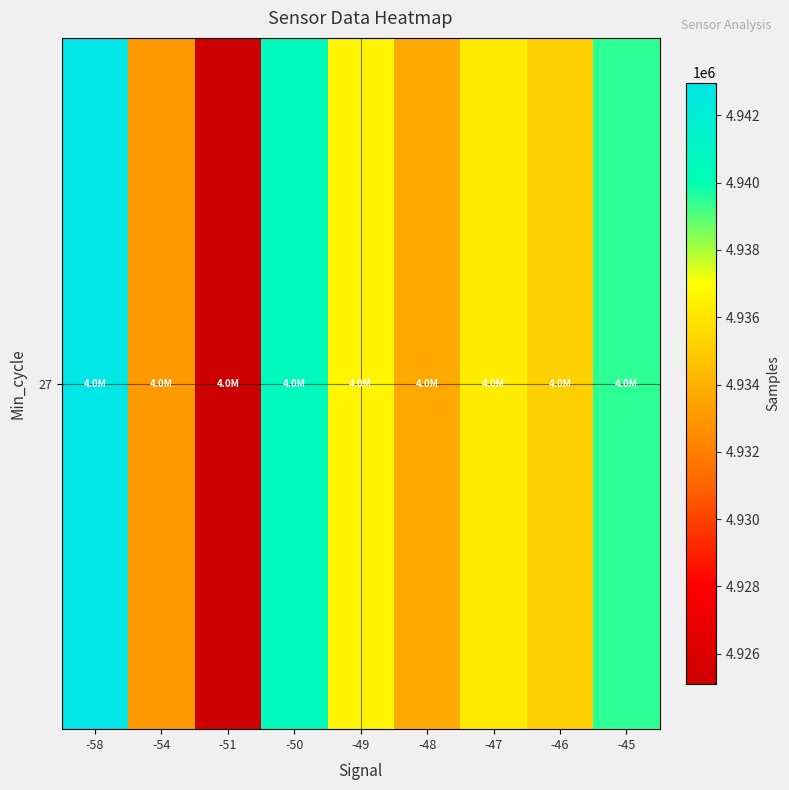

Read the value at -46, to the nearest 50.

4935200